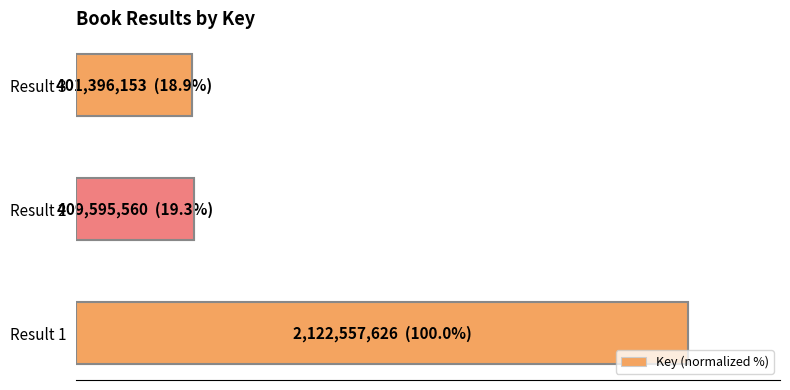

Does the chart contain any negative values?

No